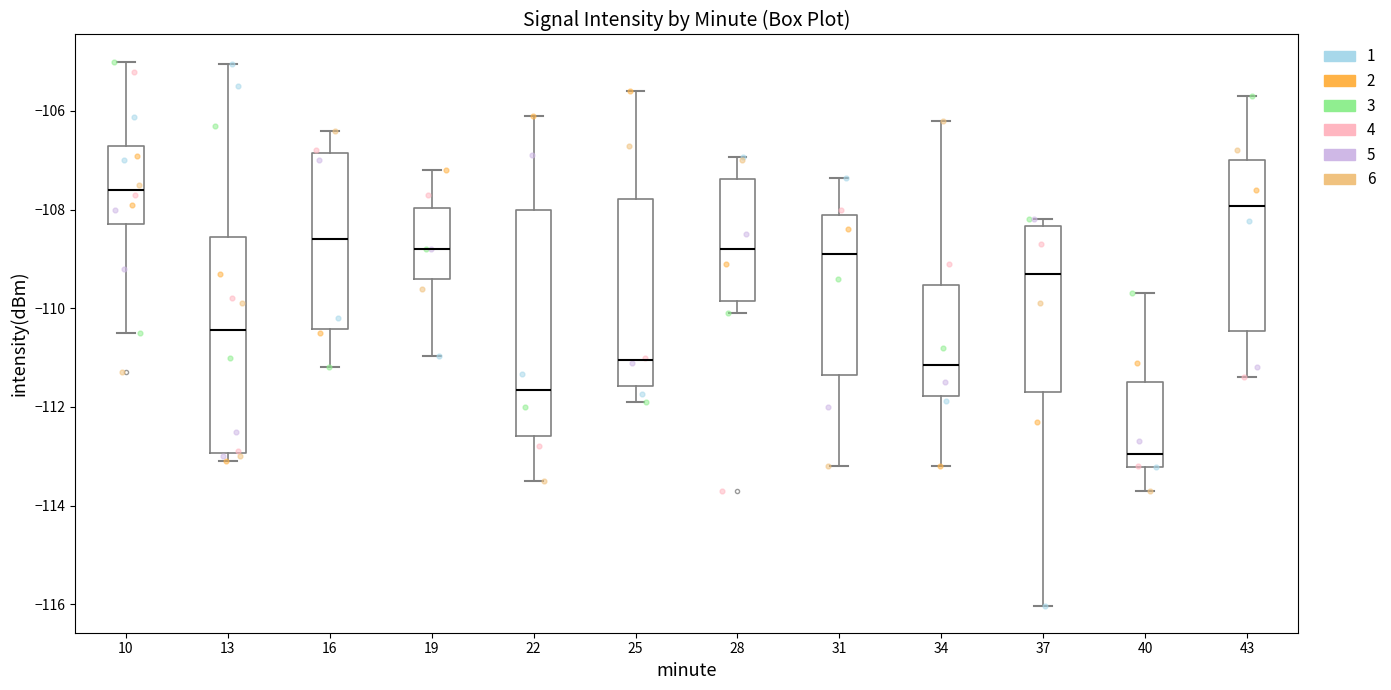

Which box has the lowest median line?

40